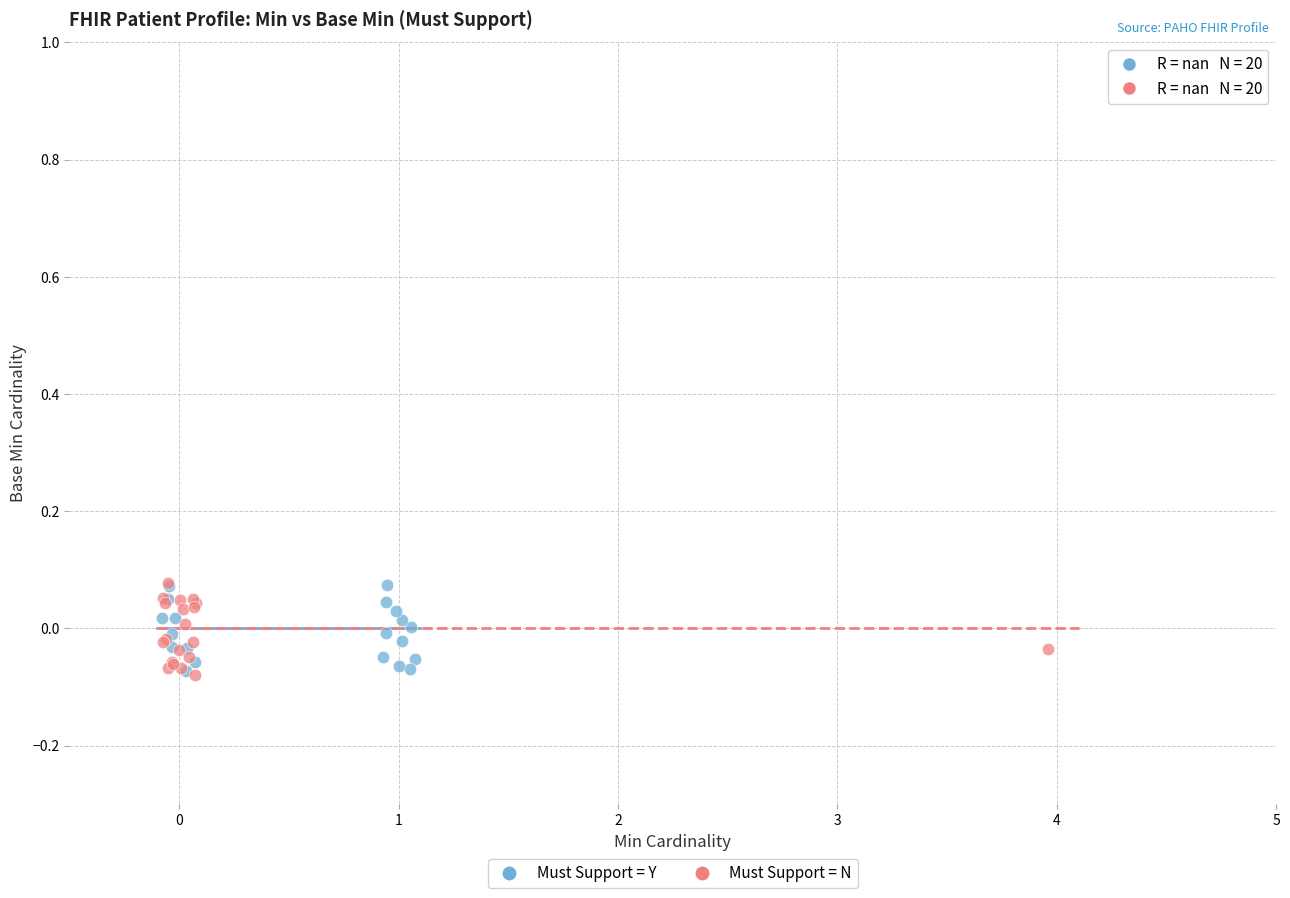

What are all the series names shown in the legend?

Must Support = Y, Must Support = N